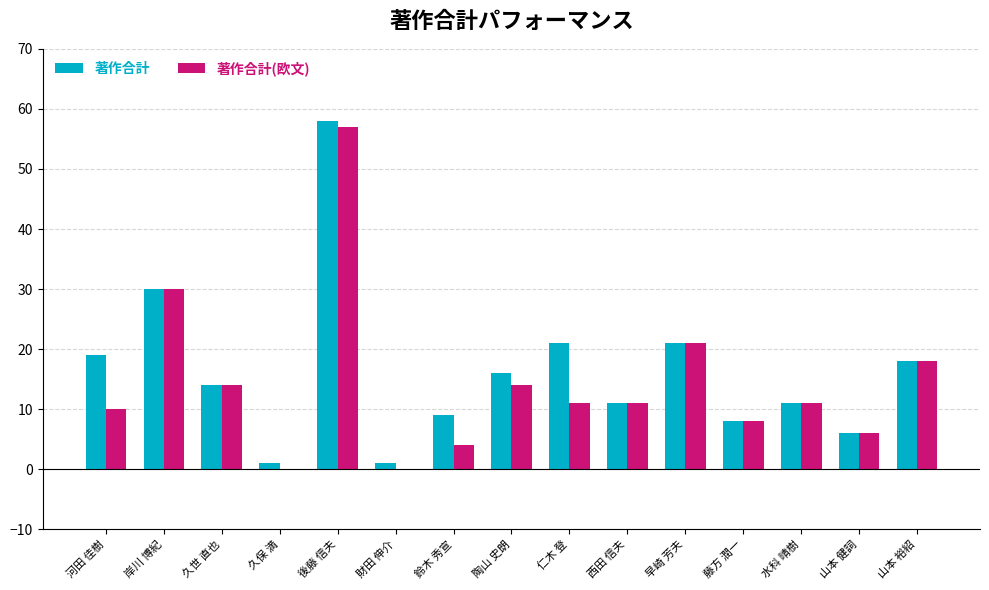

True or false: 著作合計(欧文) has a value of 11 at 水科 晴樹.

True